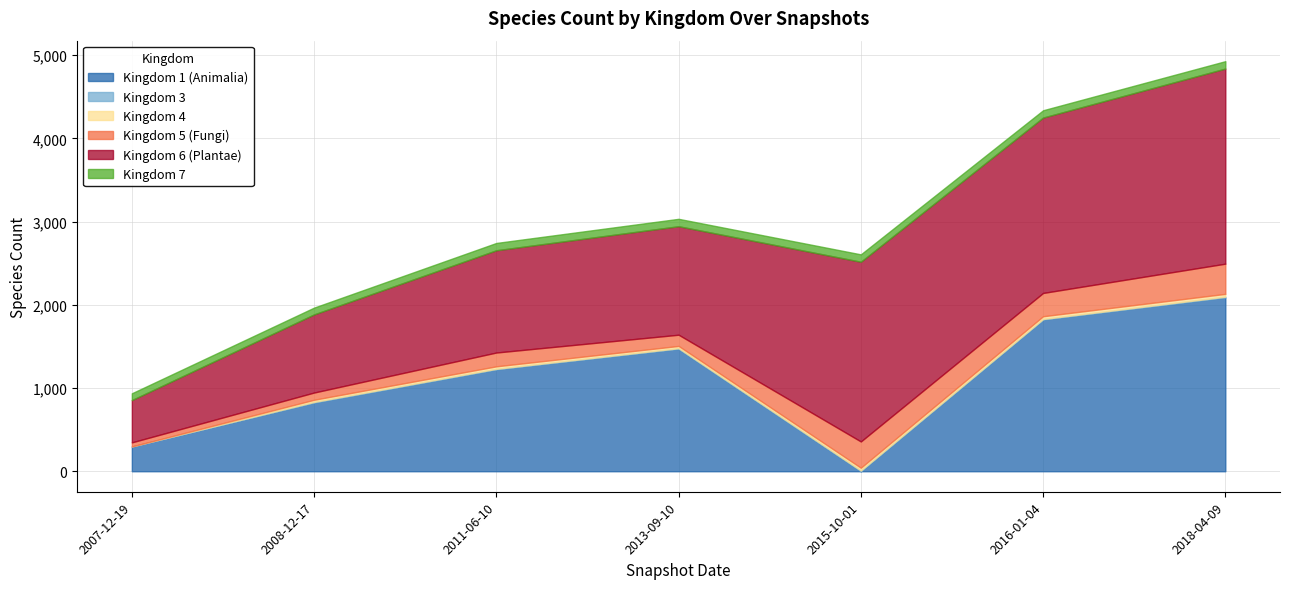

True or false: Kingdom 4 has a value of 16 at 2018-04-09.

False